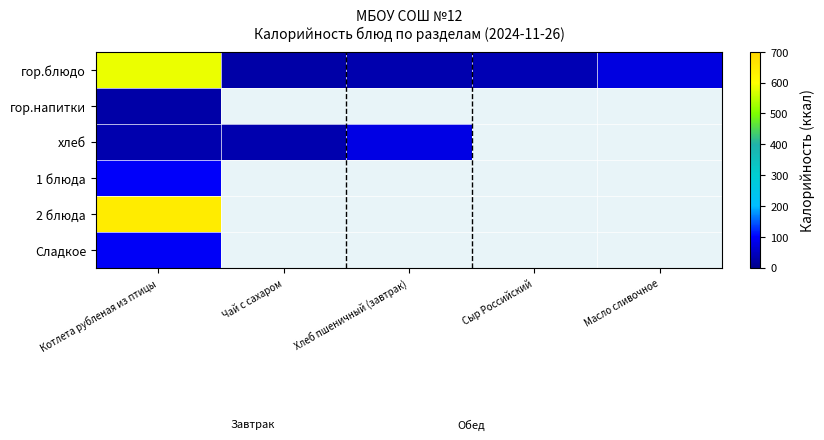

Which series has the largest total across all categories?

гор.блюдо